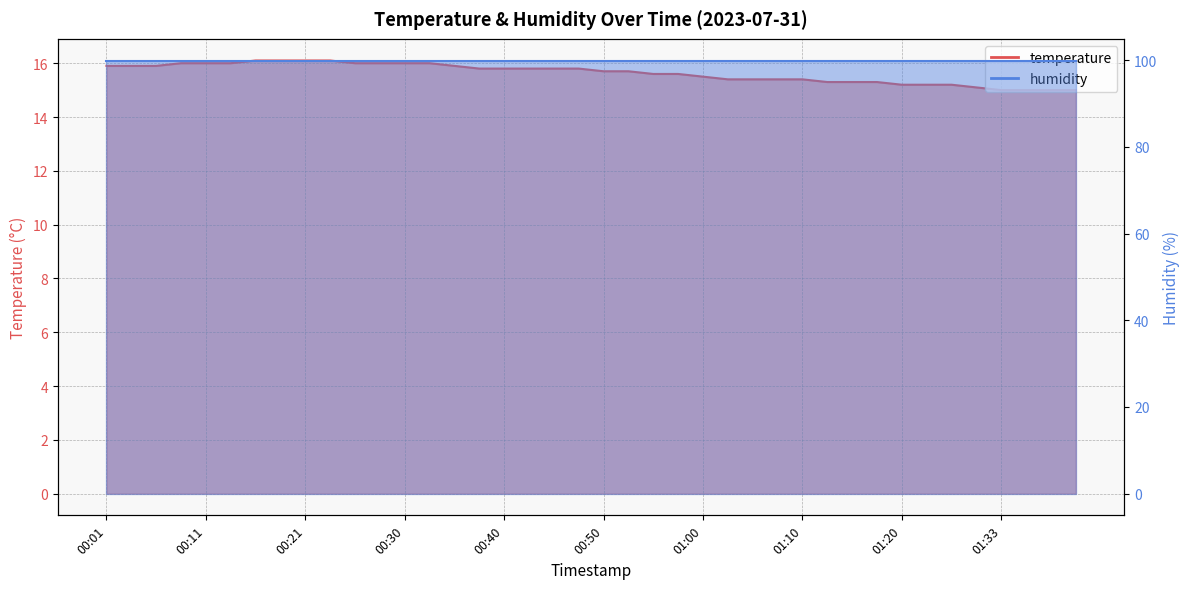

What is the value of the 40th point from the left?

15.0